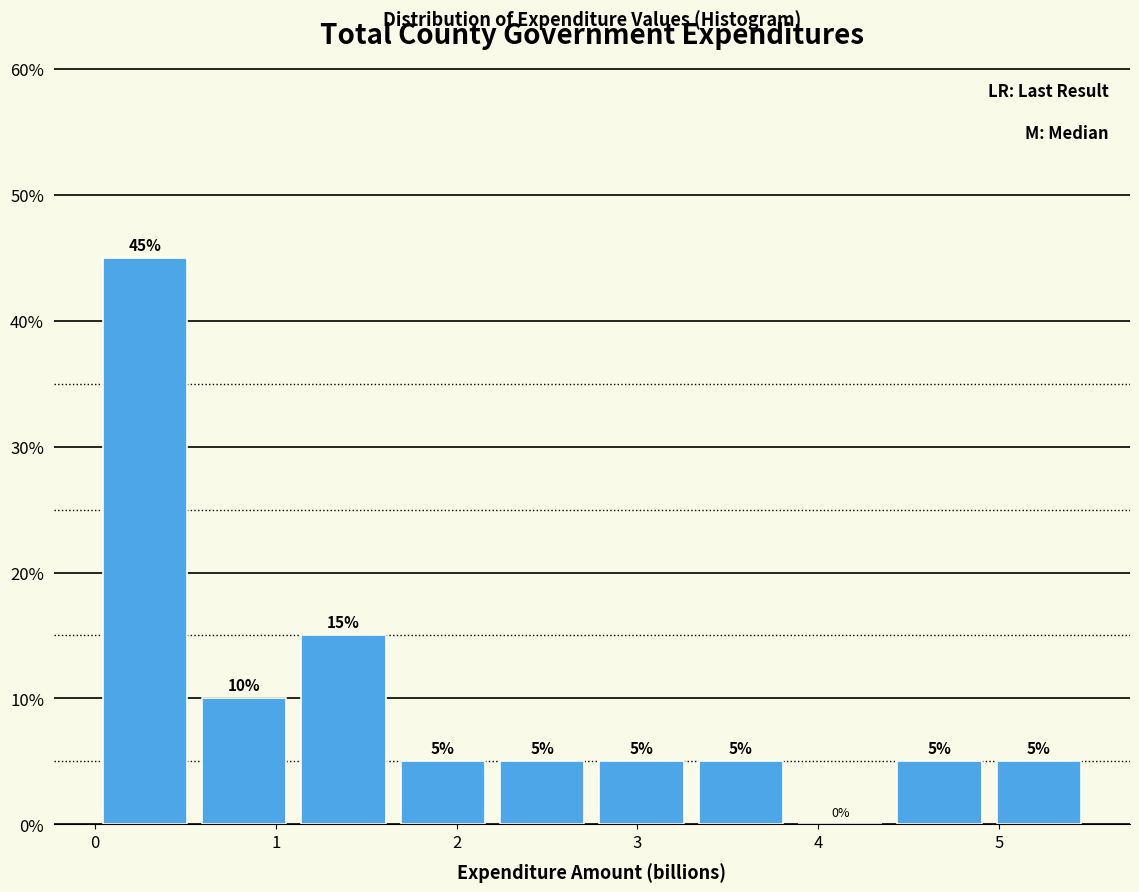

Reading left to right, transcribe this chart: for each bar, give the range it covers on the x-axis and its height. The bar edges are not printed on the chart, so give them approximately, as read against the axis.

0.0 to 0.5: 45
0.5 to 1.1: 10
1.1 to 1.6: 15
1.6 to 2.2: 5
2.2 to 2.7: 5
2.7 to 3.3: 5
3.3 to 3.8: 5
3.8 to 4.4: 0
4.4 to 4.9: 5
4.9 to 5.5: 5